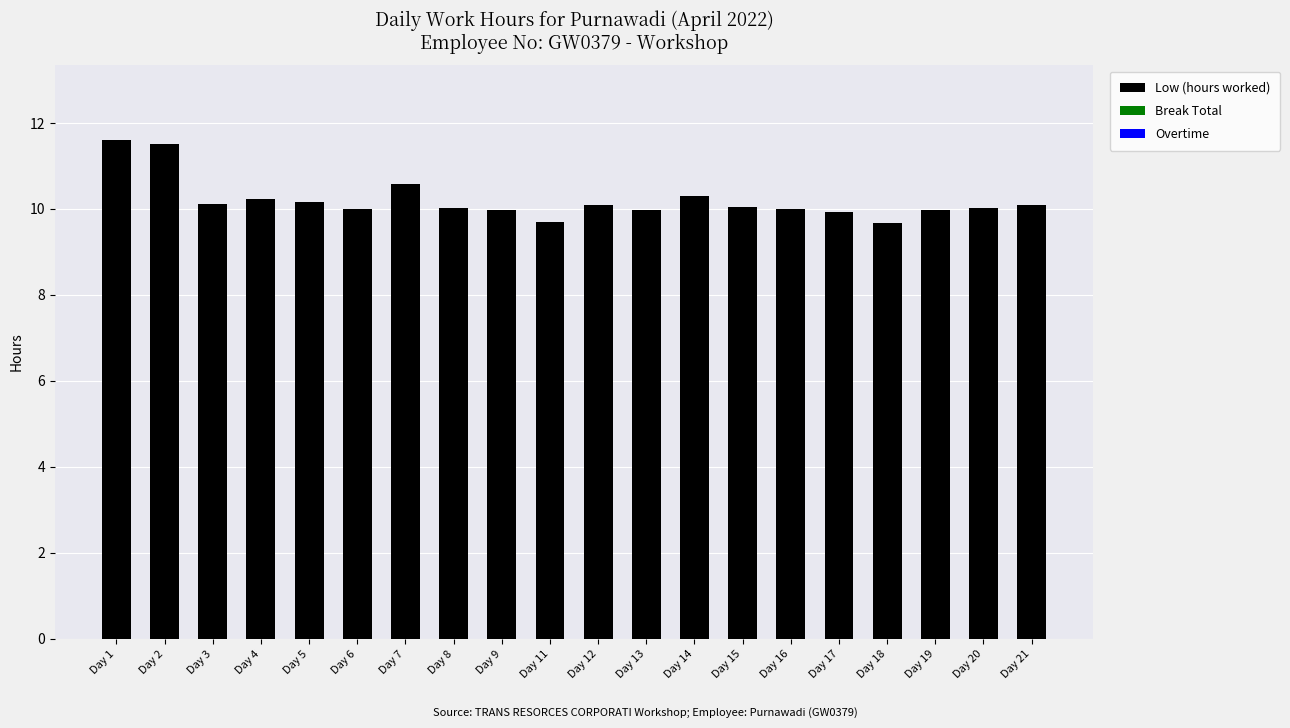

What is the sum of all values?

204.0